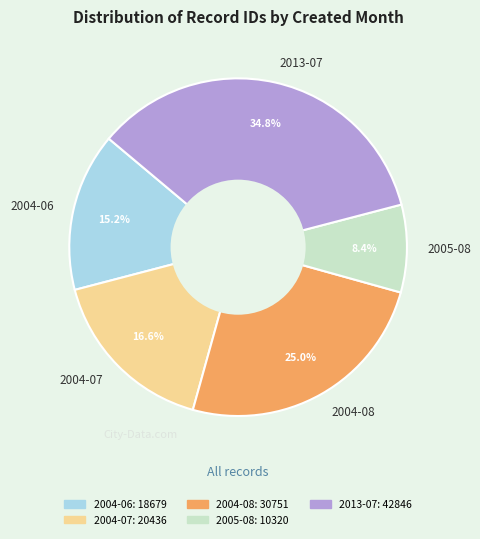

The 2004-06 slice represents 1% of the pie. True or false?

False